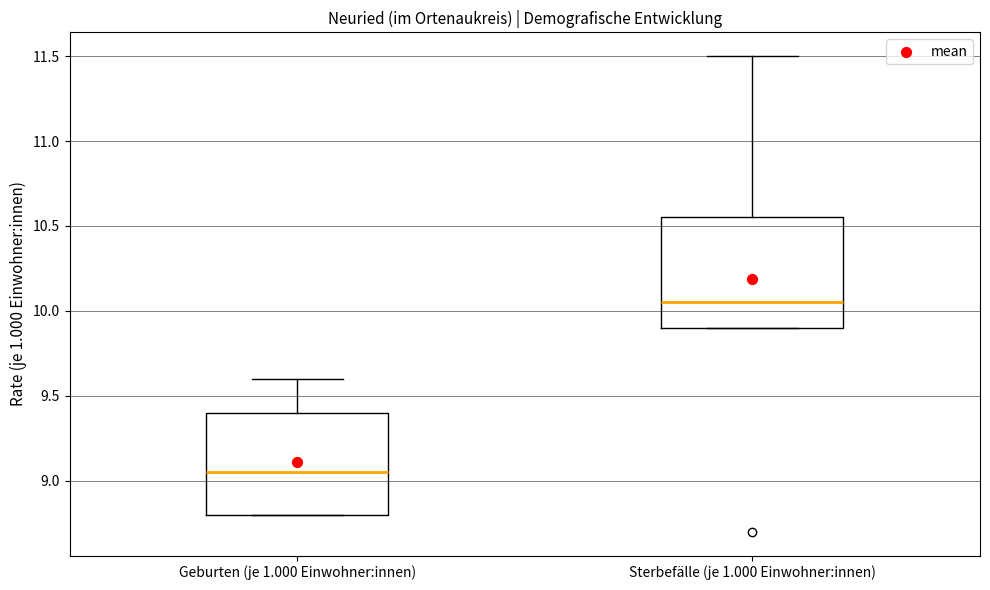

Reading left to right, read every box against the y-axis: the position of its median line, the range the box covers, and the ends of its whiskers. The values are not printed on the chart, so give them approximately, as read against the axis.

Geburten (je 1.000 Einwohner:innen): median 9.05, box 8.80 to 9.40, whiskers 8.80 to 9.60
Sterbefälle (je 1.000 Einwohner:innen): median 10.05, box 9.90 to 10.55, whiskers 9.90 to 11.50